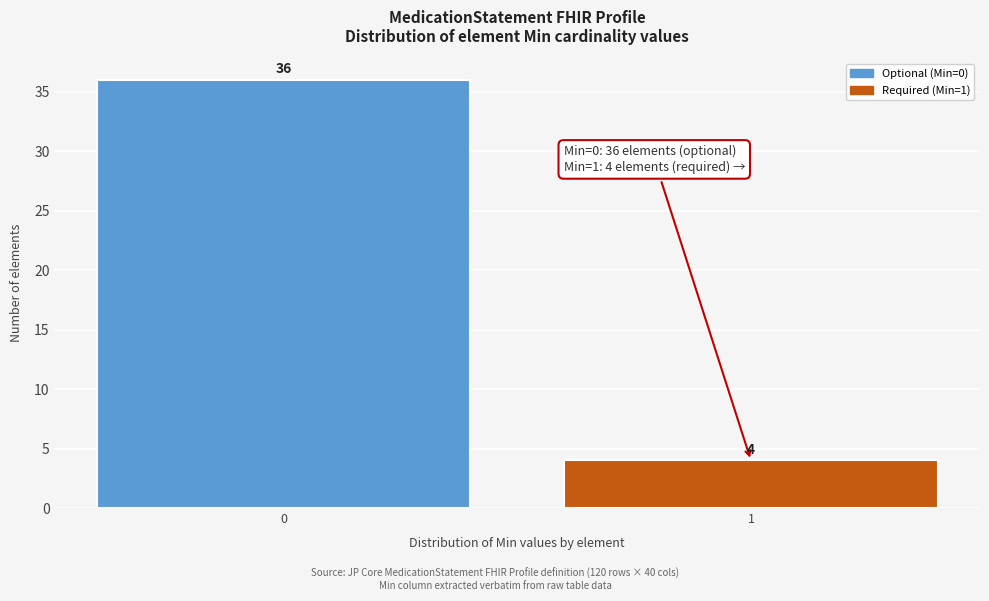

Reading left to right, what are all the values shown in this chart?

0=36	1=4